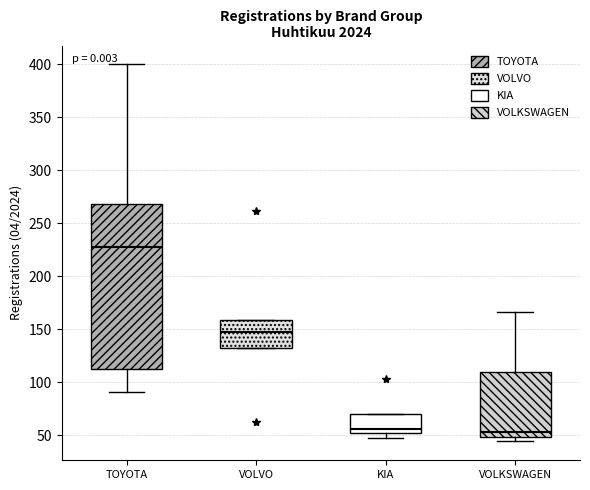

Which box is the tallest, from its lower edge to its upper edge?

TOYOTA